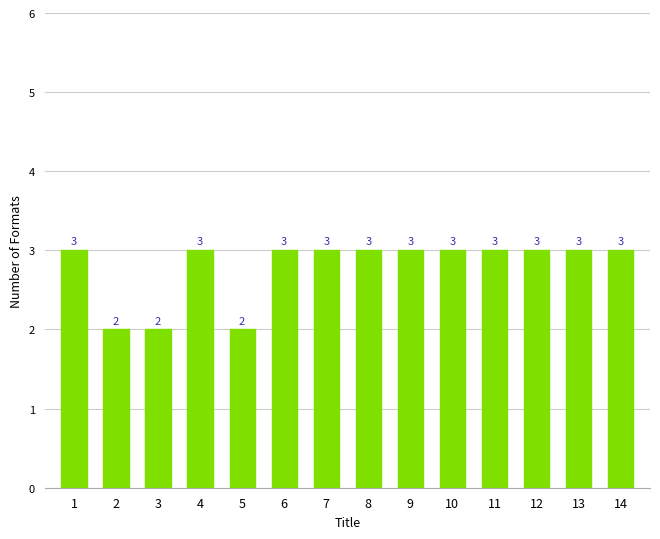

What is the ratio of the value at 12 to the value at 2?

1.5